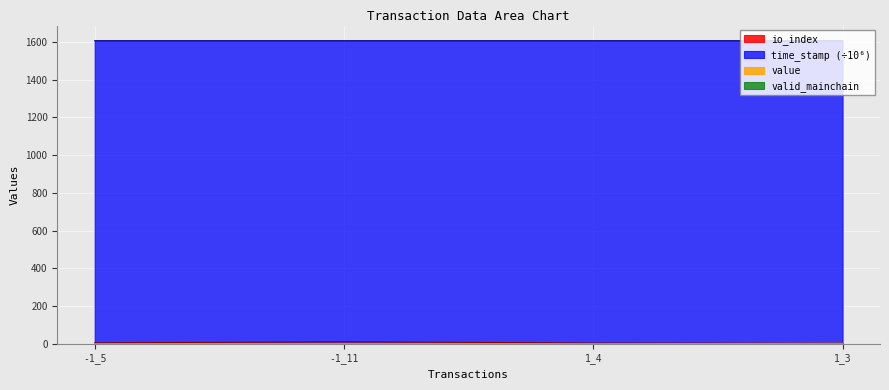

What is the sum of all value values?

6.4